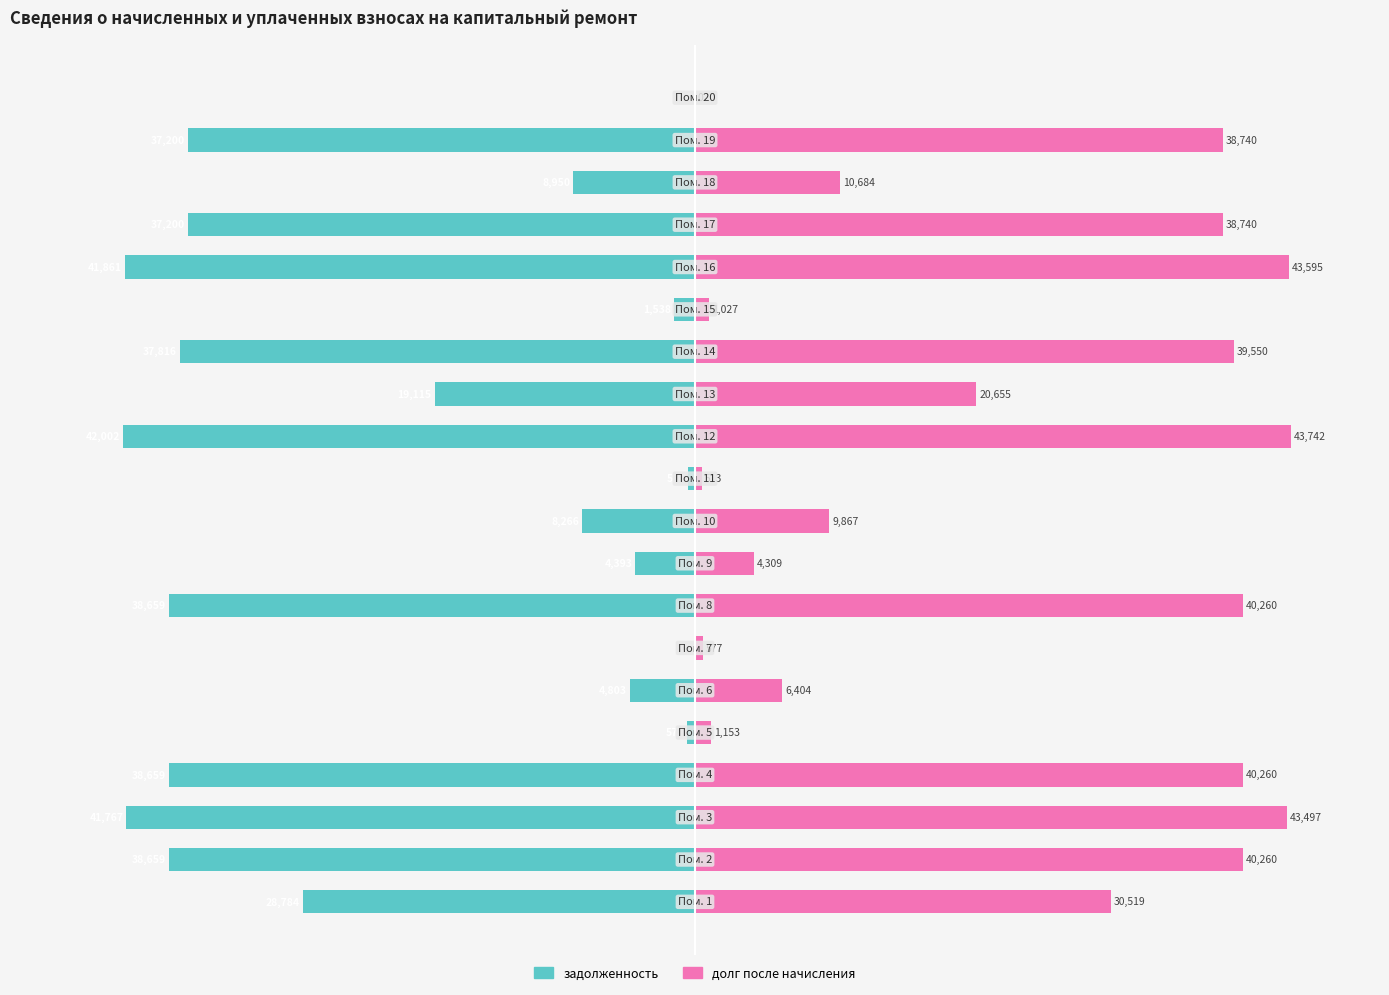

True or false: задолженность has a value of -6.1 at 14.

False